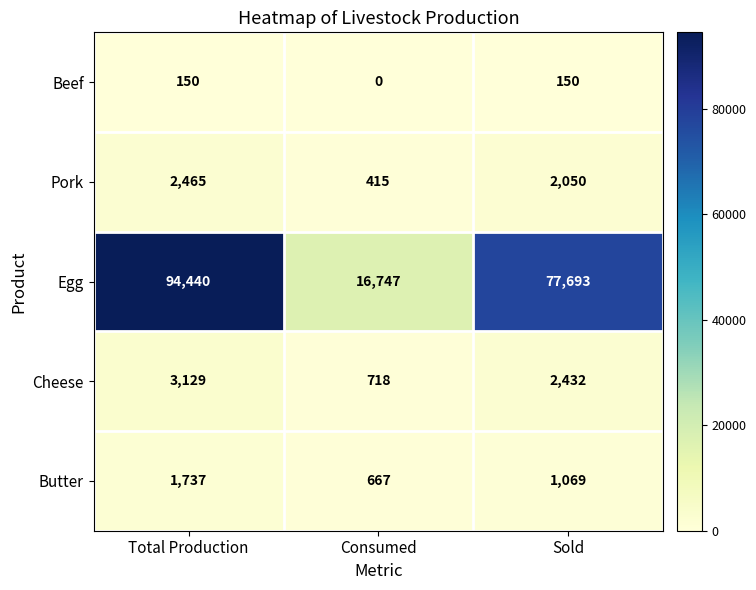

What is the sum of the Cheese values at Total Production and Consumed?

3847